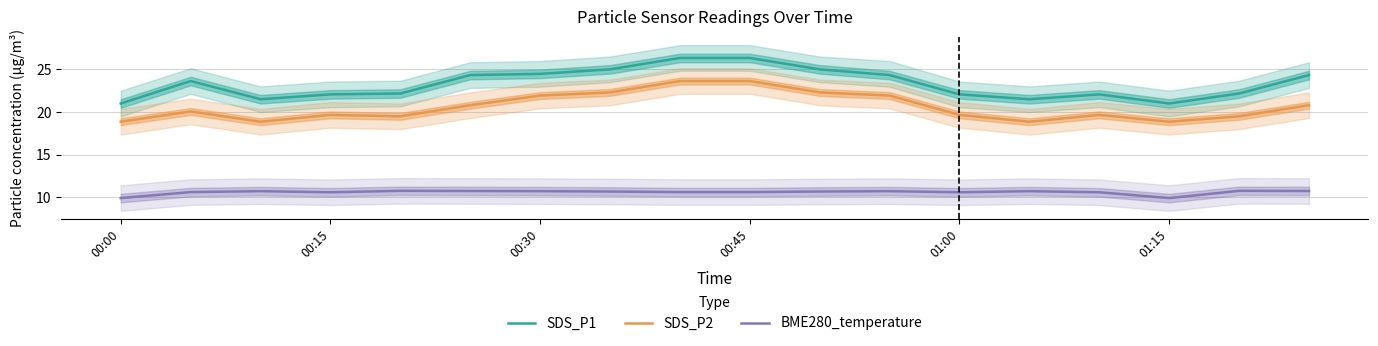

Is this an area chart (filled region under the line)?

No